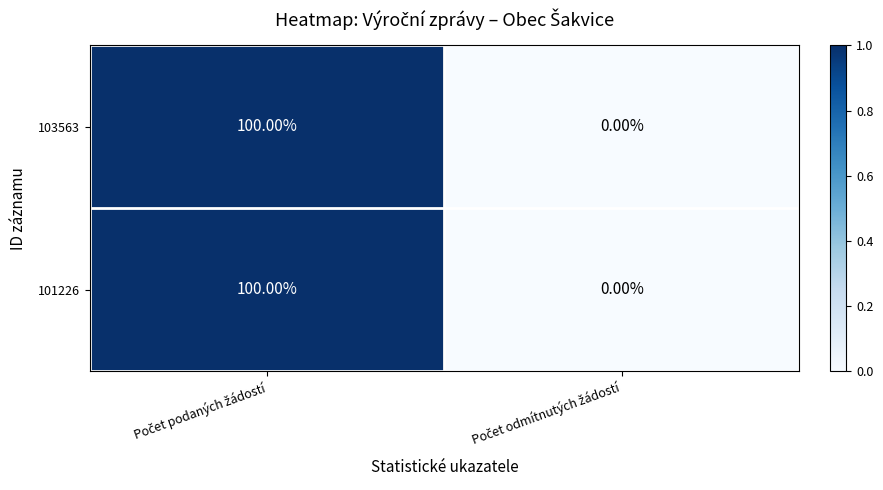

What is the sum of all 103563 values?

100